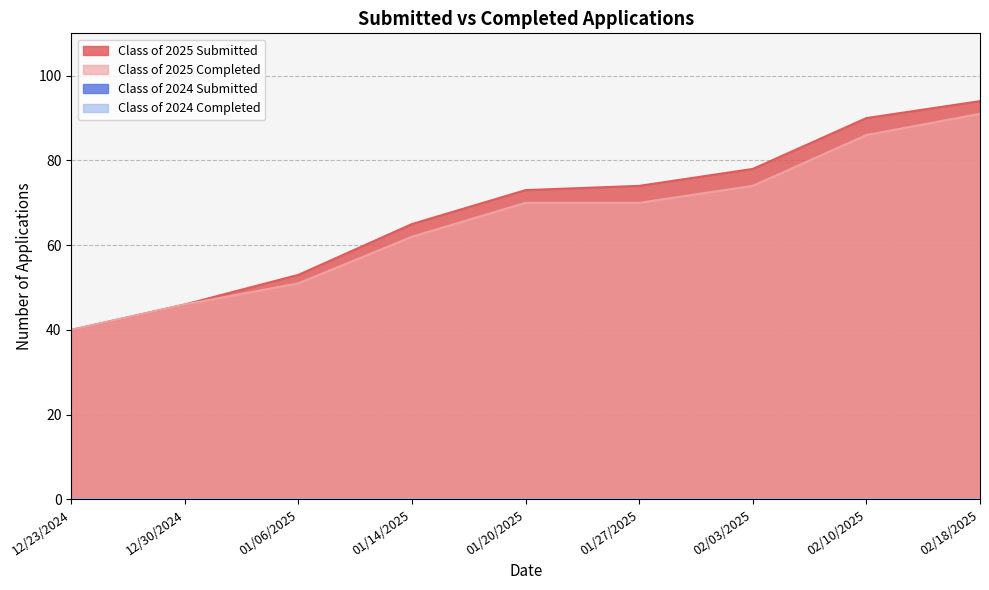

Does the chart have visible grid lines?

Yes